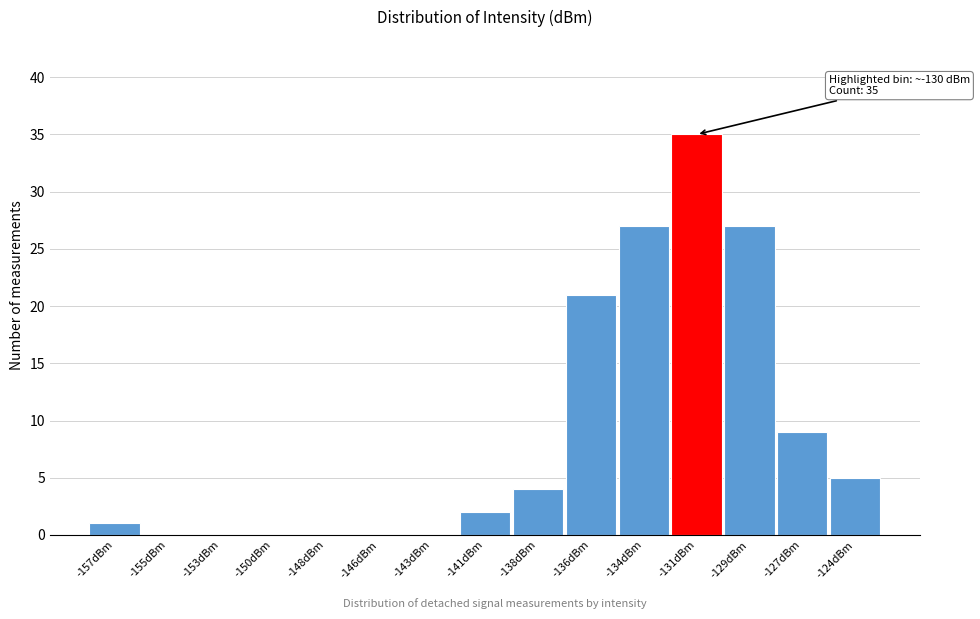

Reading left to right, what are all the values shown in this chart?

-157dBm=1	-155dBm=0	-153dBm=0	-150dBm=0	-148dBm=0	-146dBm=0	-143dBm=0	-141dBm=2	-138dBm=4	-136dBm=21	-134dBm=27	-131dBm=35	-129dBm=27	-127dBm=9	-124dBm=5